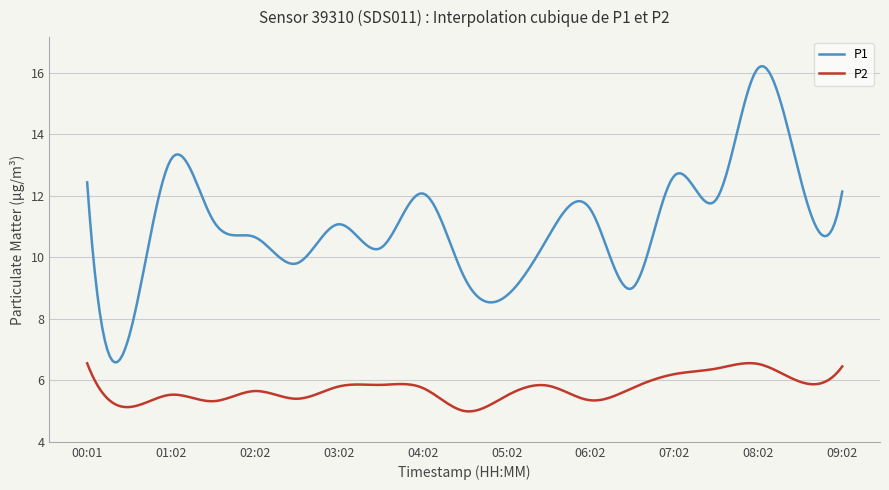

True or false: P2 and P1 cross at least once.

False